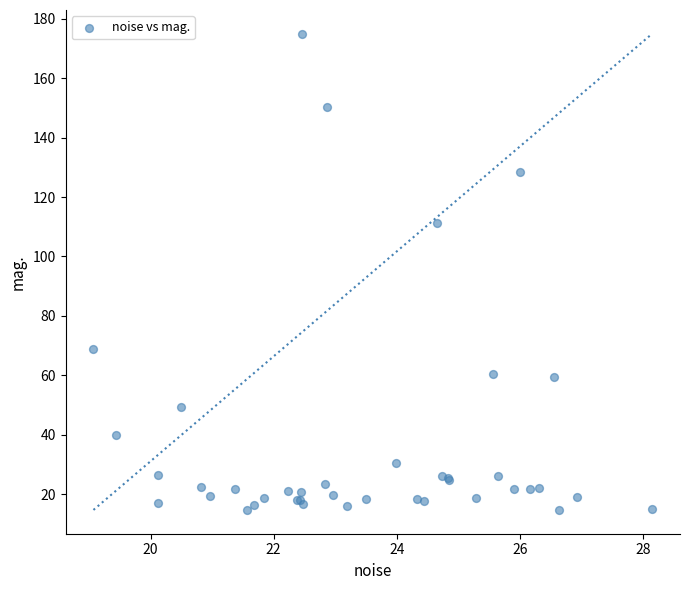

What Y value in the scatter plot is closest to 94?

111.1